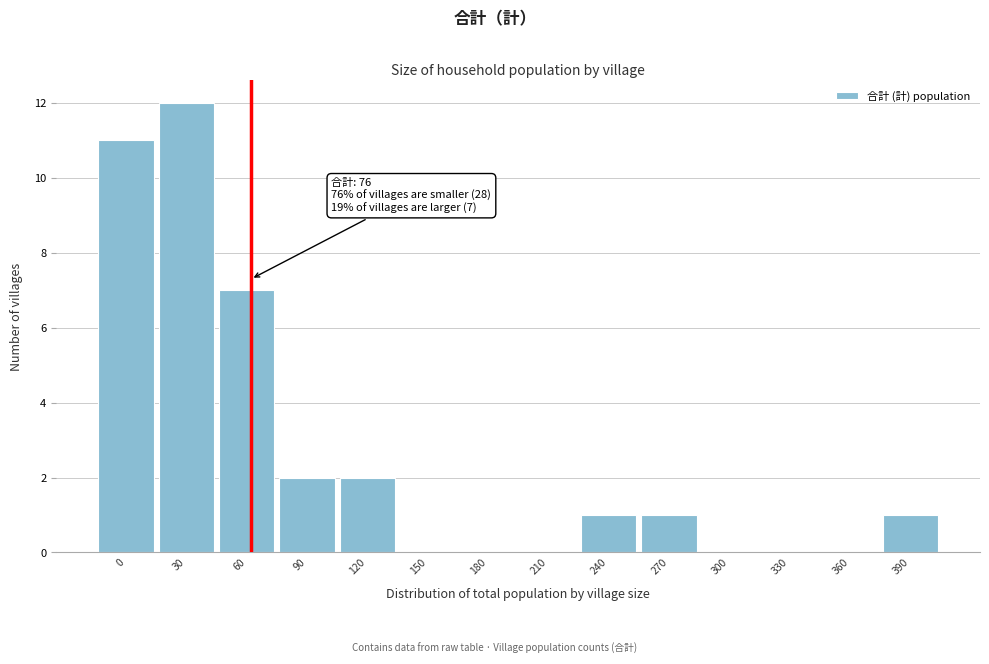

Reading right to left, list all the values displayed in this chart.

390=1	360=0	330=0	300=0	270=1	240=1	210=0	180=0	150=0	120=2	90=2	60=7	30=12	0=11